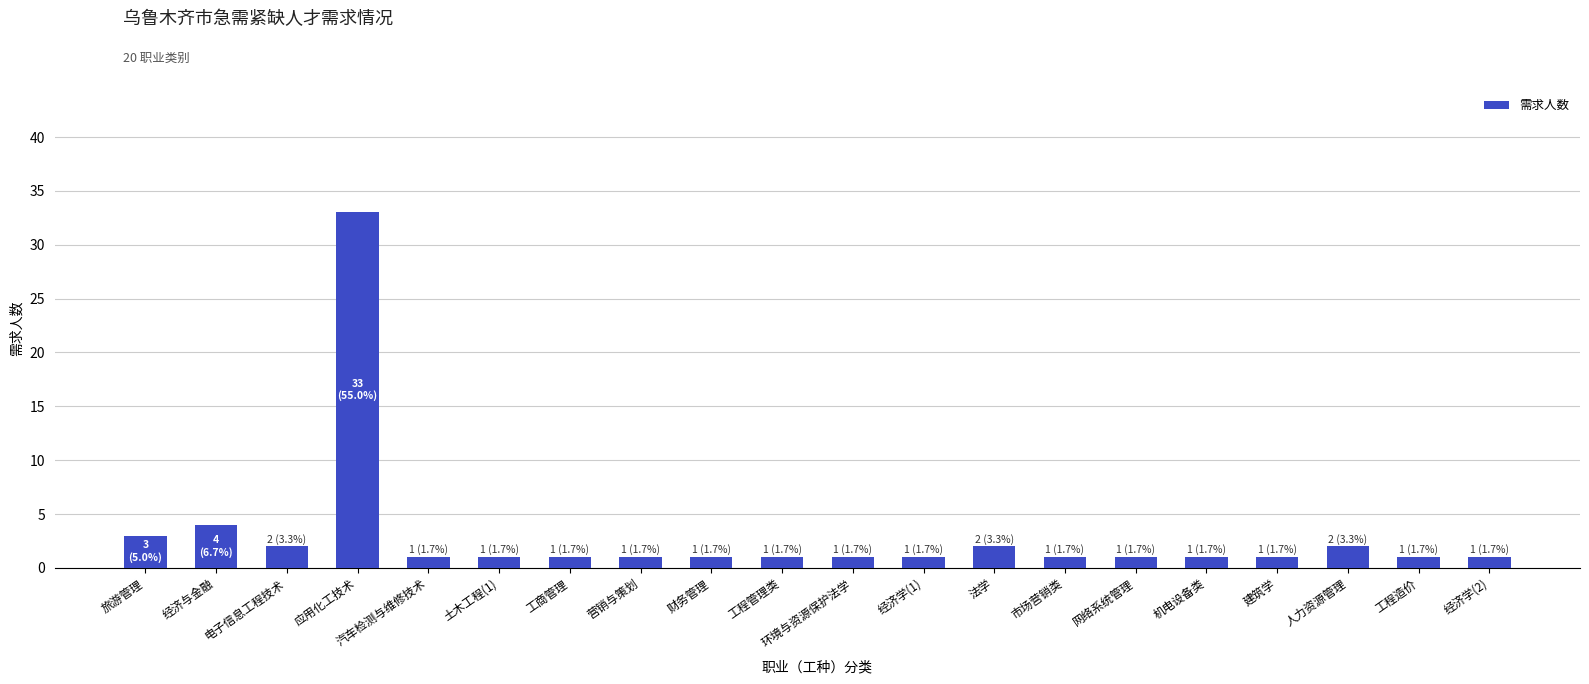

What is the sum of the values at 建筑学 and 应用化工技术?

34